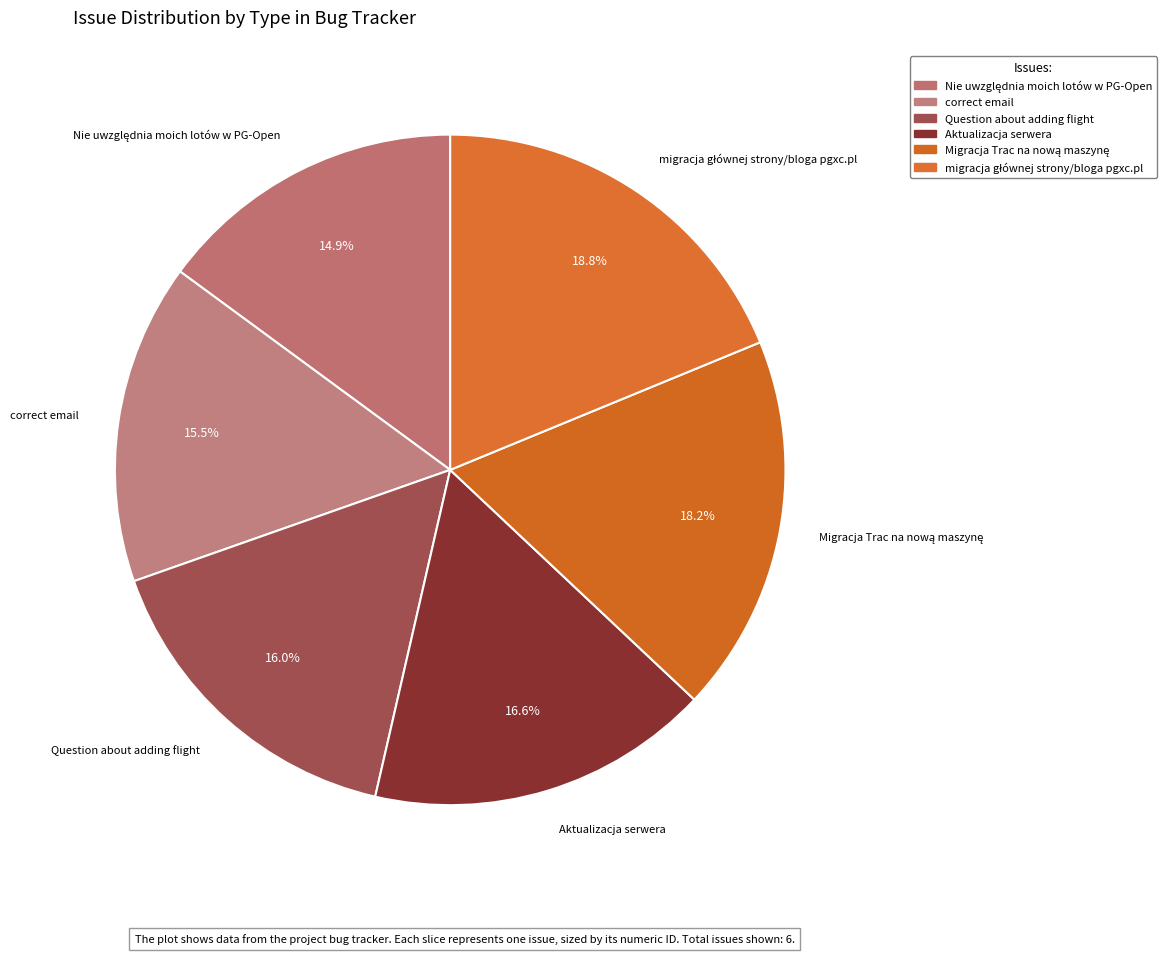

Is it true that Migracja Trac na nową maszynę is 18% of the pie?

True